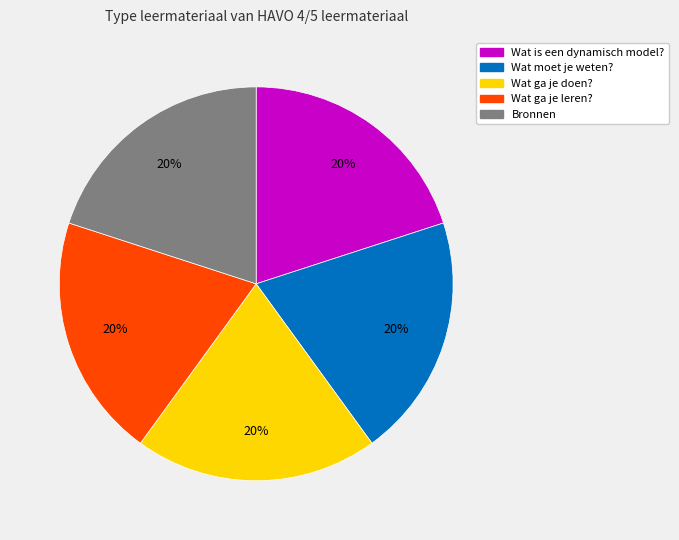

Approximately how many times larger is the value at Wat is een dynamisch model? compared to Wat ga je doen??

1.0